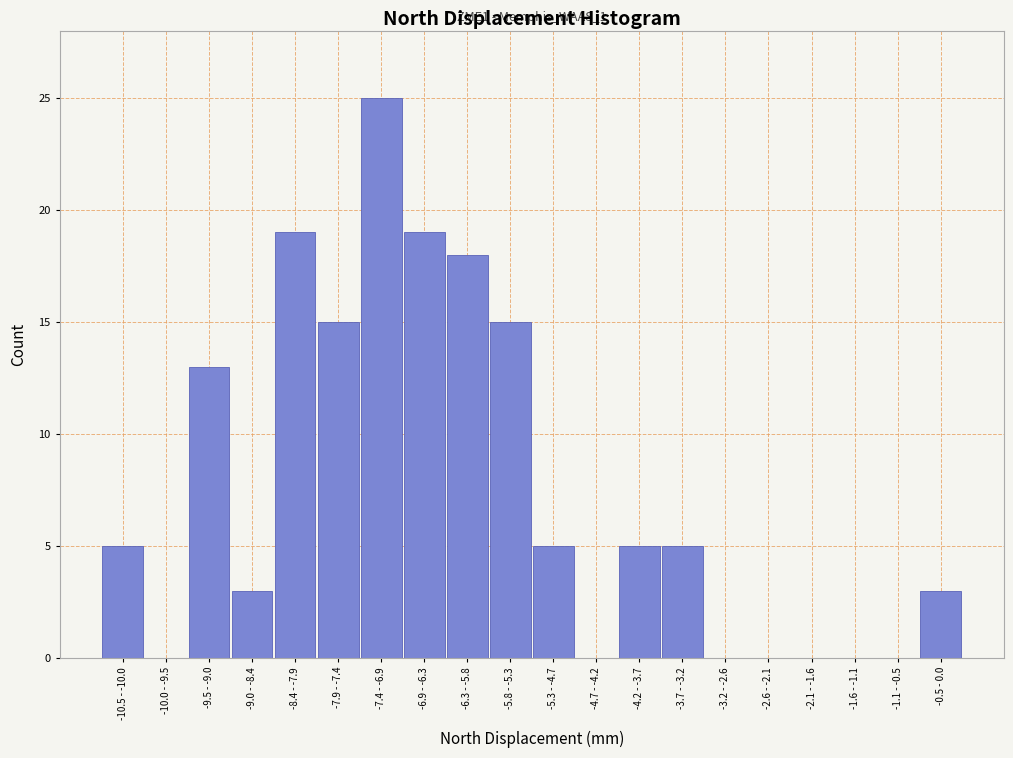

Reading right to left, list all the values displayed in this chart.

-0.5 - 0.0=3	-1.1 - -0.5=0	-1.6 - -1.1=0	-2.1 - -1.6=0	-2.6 - -2.1=0	-3.2 - -2.6=0	-3.7 - -3.2=5	-4.2 - -3.7=5	-4.7 - -4.2=0	-5.3 - -4.7=5	-5.8 - -5.3=15	-6.3 - -5.8=18	-6.9 - -6.3=19	-7.4 - -6.9=25	-7.9 - -7.4=15	-8.4 - -7.9=19	-9.0 - -8.4=3	-9.5 - -9.0=13	-10.0 - -9.5=0	-10.5 - -10.0=5